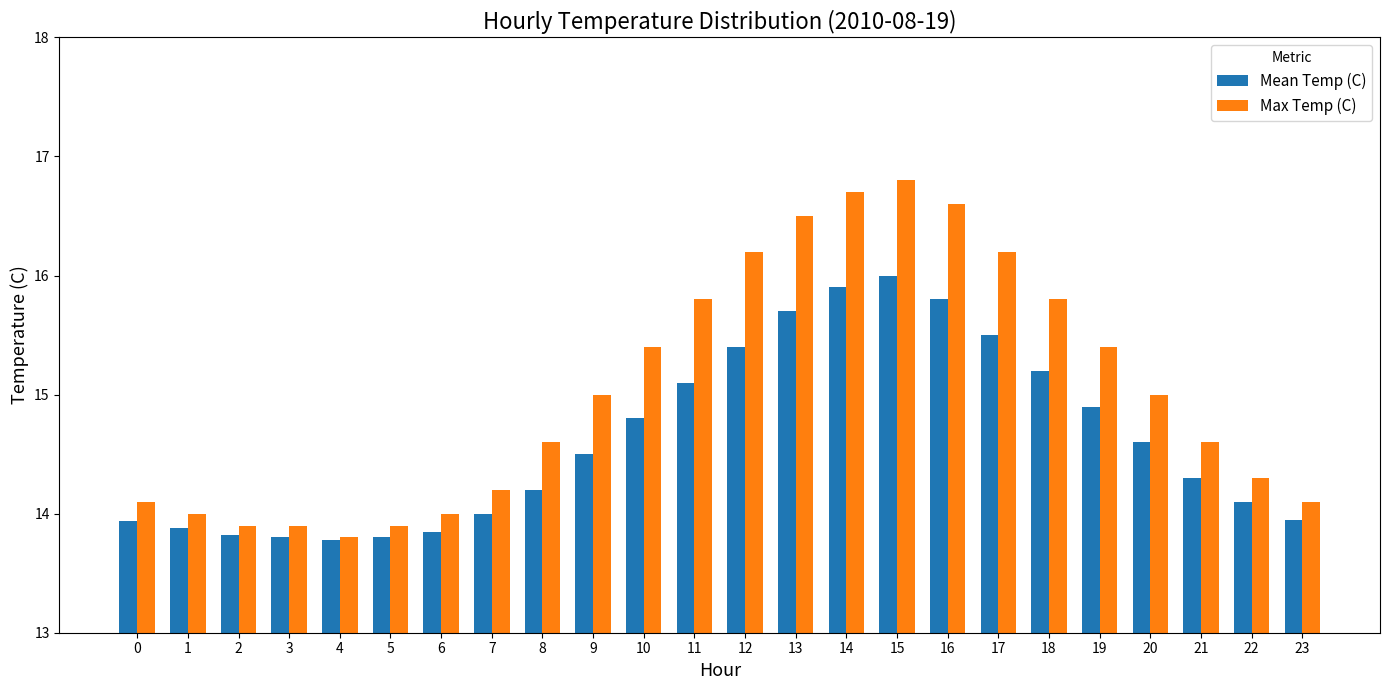

How many values in the Max Temp (C) series are below 15?

12